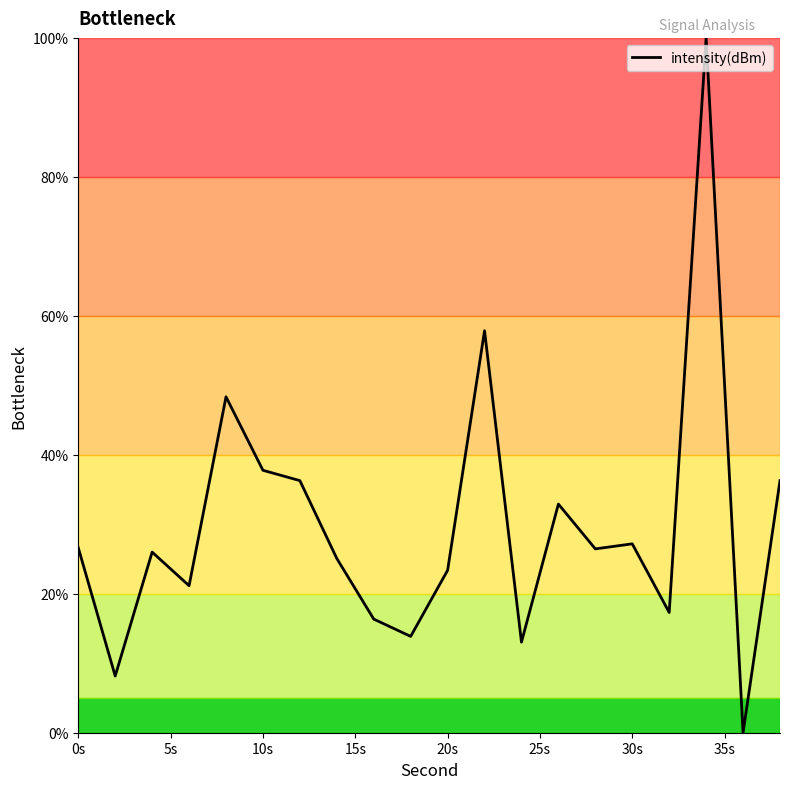

What is the difference between the maximum and minimum values?

100.0